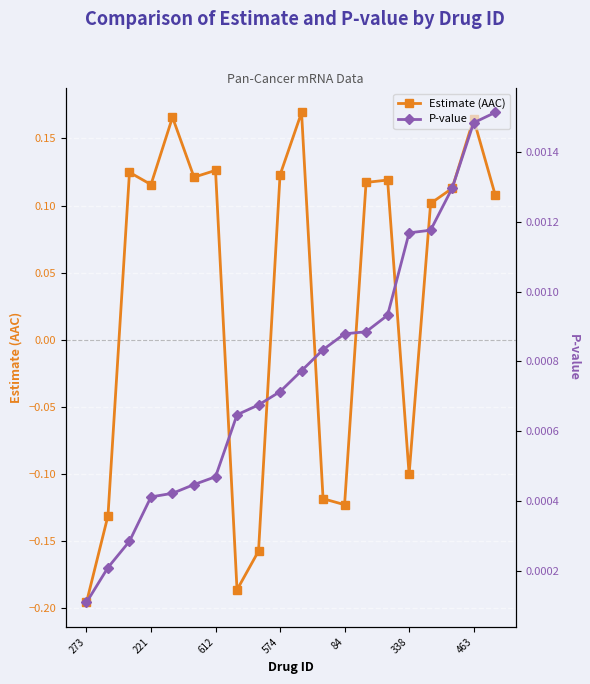

True or false: Estimate (AAC) and P-value intersect in this chart.

True